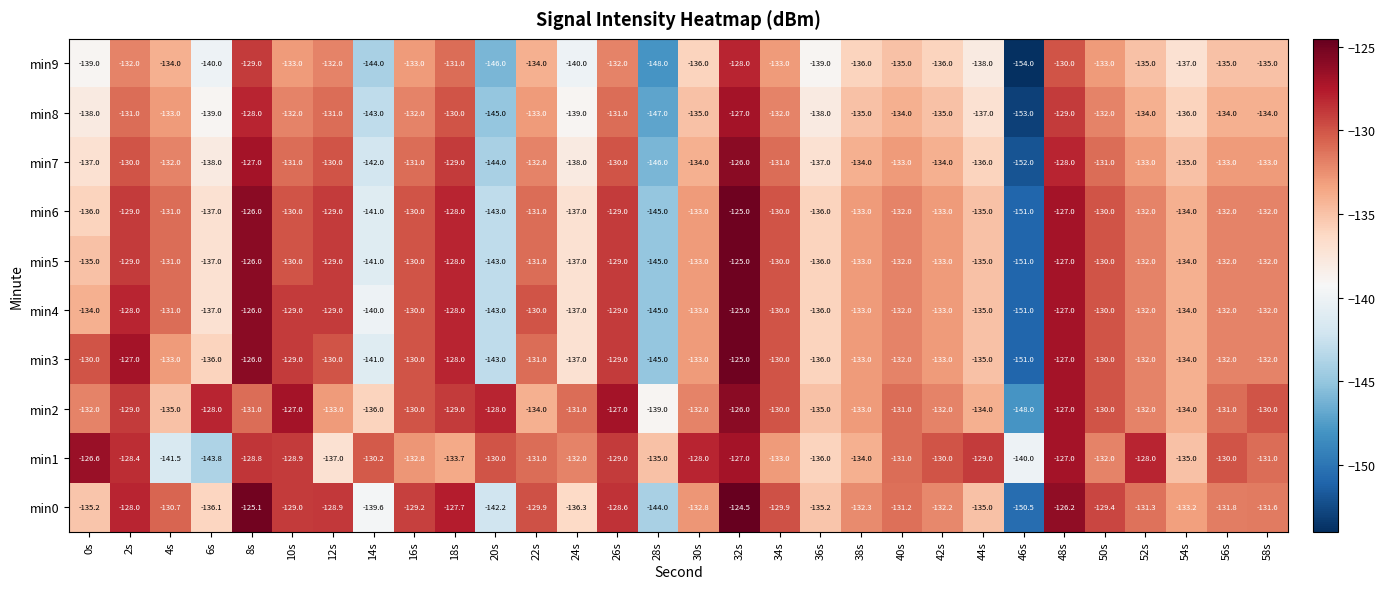

What is the total value across all series at 30s?

-1329.8